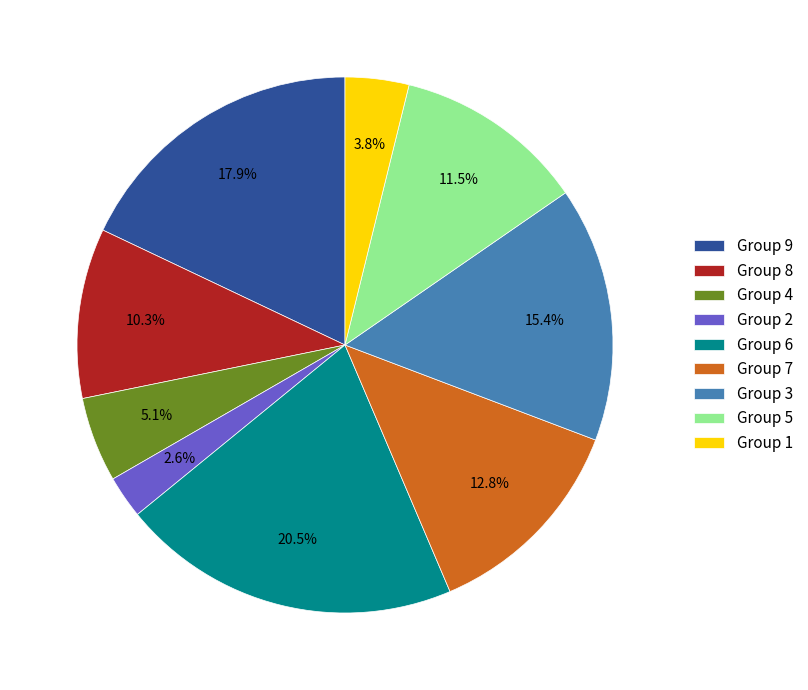

Rank the categories by value from highest to lowest.

Group 6, Group 9, Group 3, Group 7, Group 5, Group 8, Group 4, Group 1, Group 2